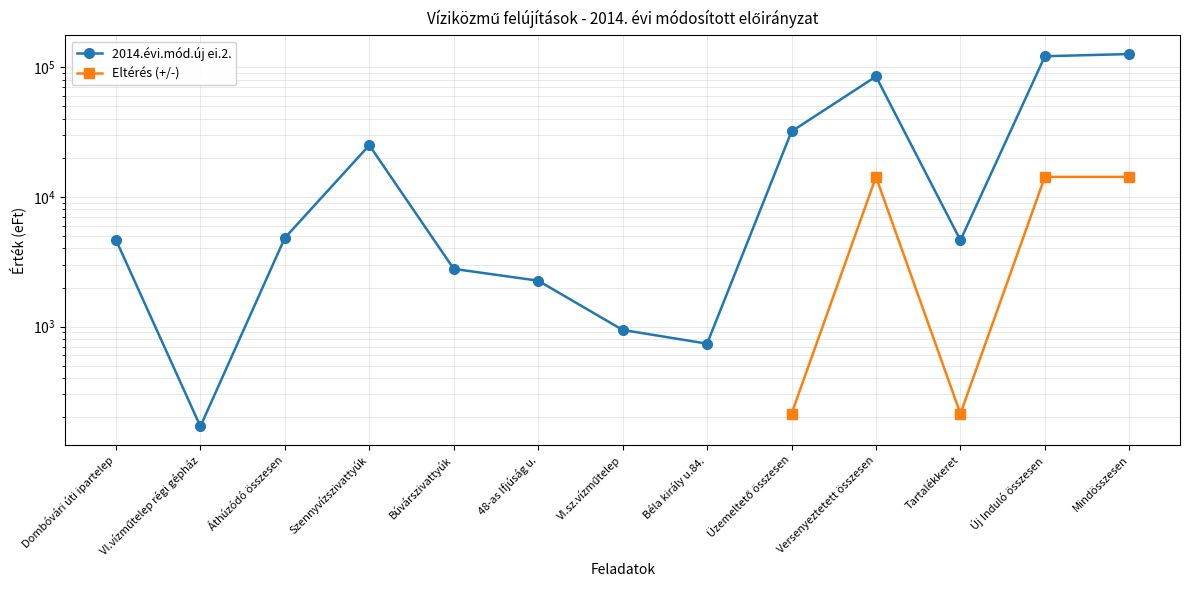

True or false: 2014.évi.mód.új ei.2. and Eltérés (+/-) cross at least once.

False